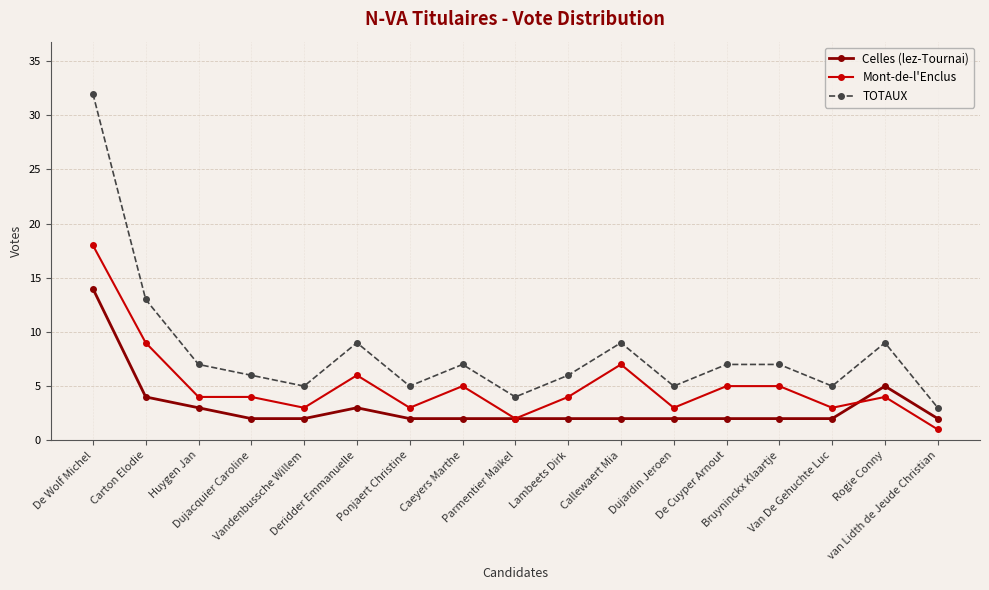

What is the maximum value for Celles (lez-Tournai)?

14